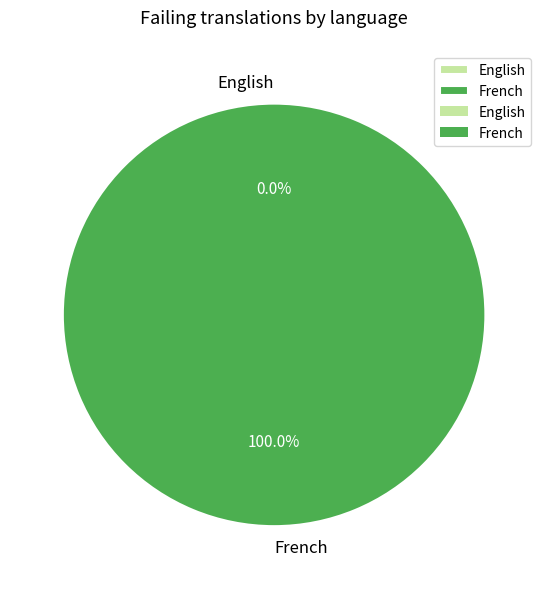

Is it true that English is 0% of the pie?

True